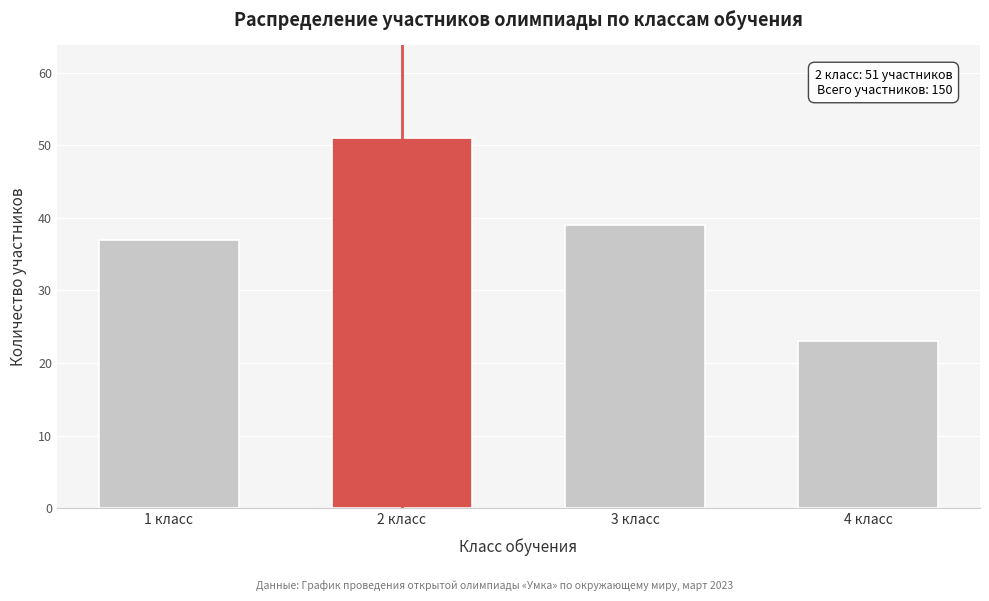

Reading left to right, extract all data points from this chart.

1 класс=37	2 класс=51	3 класс=39	4 класс=23